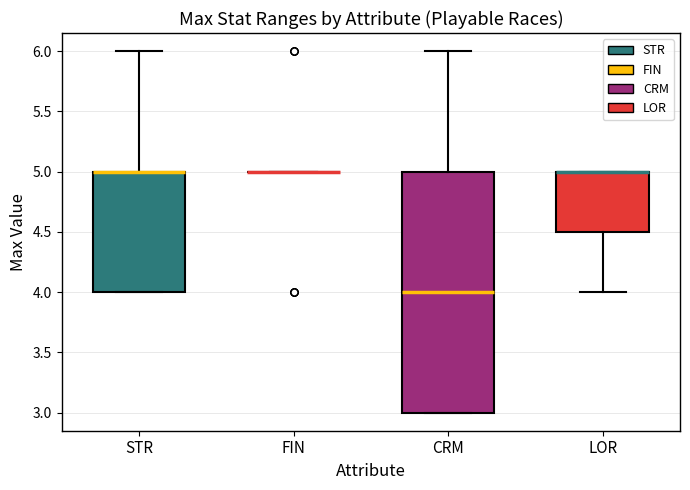

Reading left to right, read every box against the y-axis: the position of its median line, the range the box covers, and the ends of its whiskers. The values are not printed on the chart, so give them approximately, as read against the axis.

STR: median 5.0 (drawn on the box's upper edge), box 4.0 to 5.0, whiskers 4.0 to 6.0
FIN: box collapsed to a line at 5.0, whiskers 5.0 to 5.0
CRM: median 4.0, box 3.0 to 5.0, whiskers 3.0 to 6.0
LOR: median 5.0 (drawn on the box's upper edge), box 4.5 to 5.0, whiskers 4.0 to 5.0